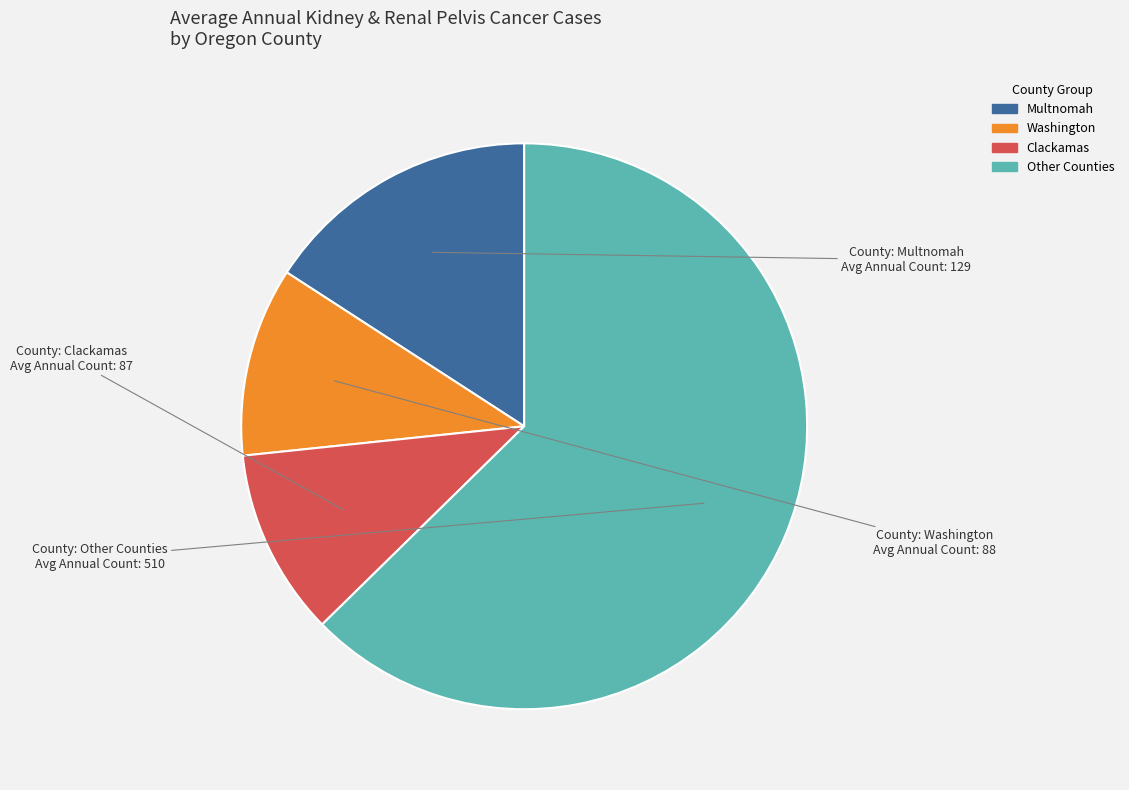

The Washington slice represents 1% of the pie. True or false?

False